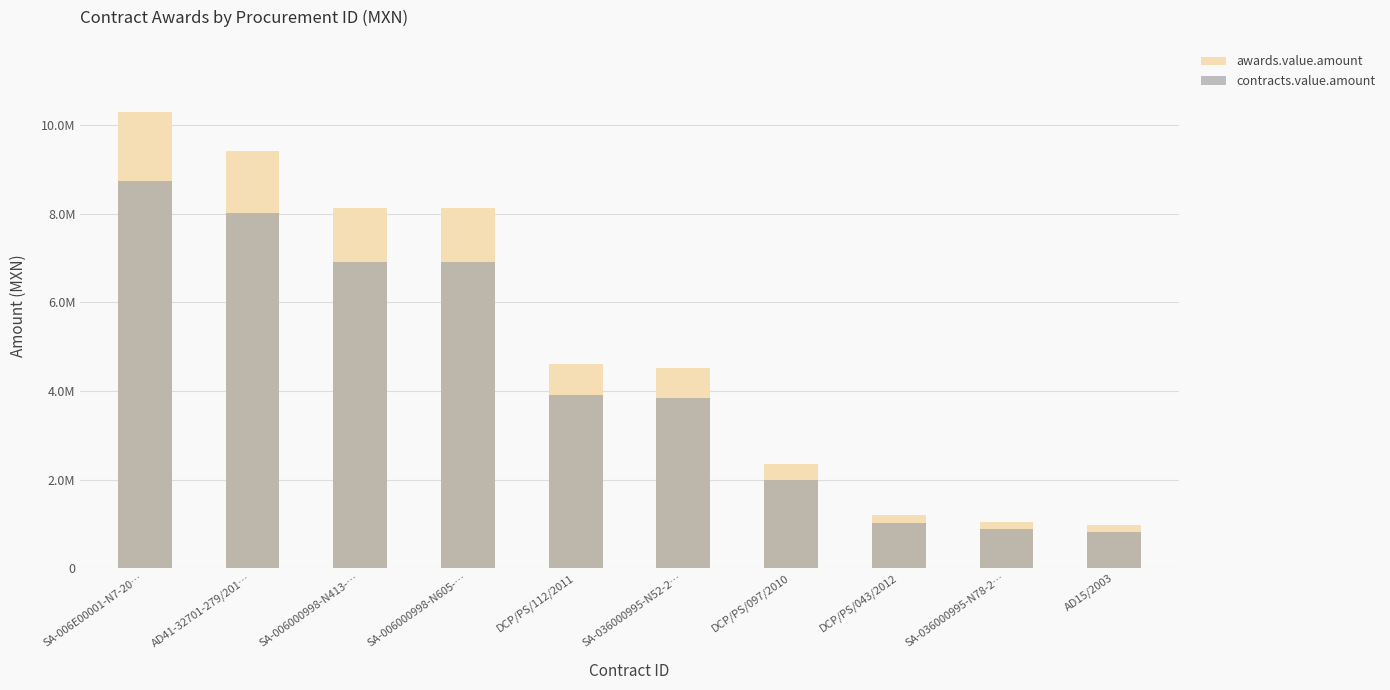

What are all the series names shown in the legend?

awards.value.amount, contracts.value.amount